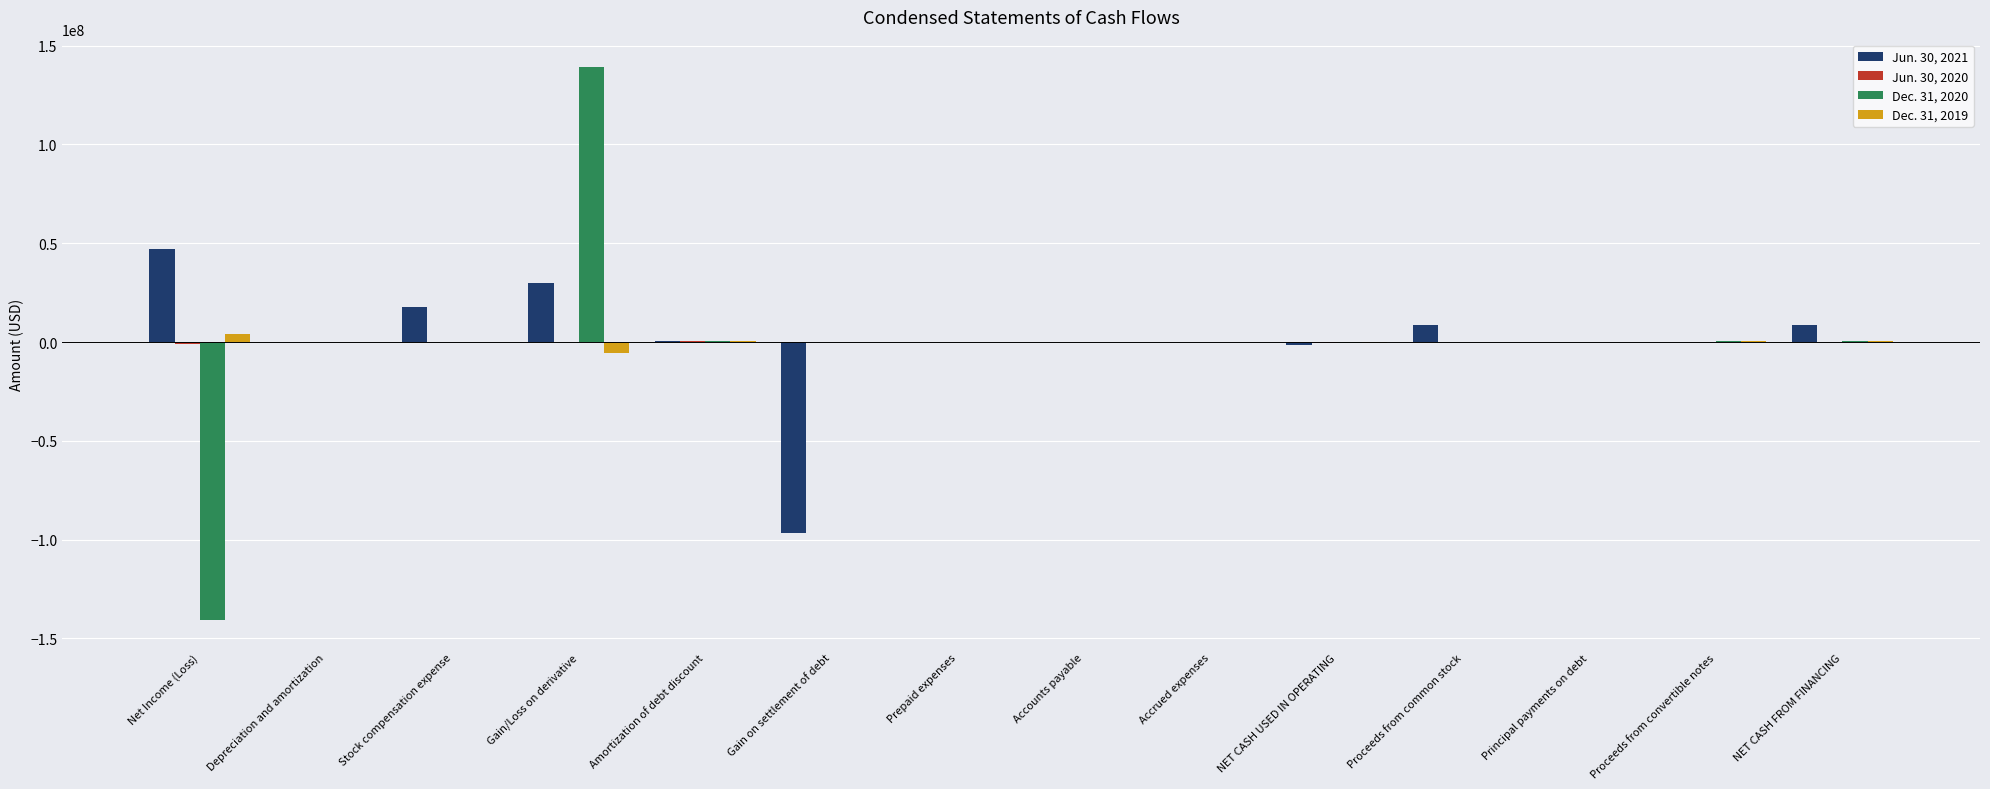

The Jun. 30, 2021 series shows -1264374 at NET CASH USED IN OPERATING. True or false?

True